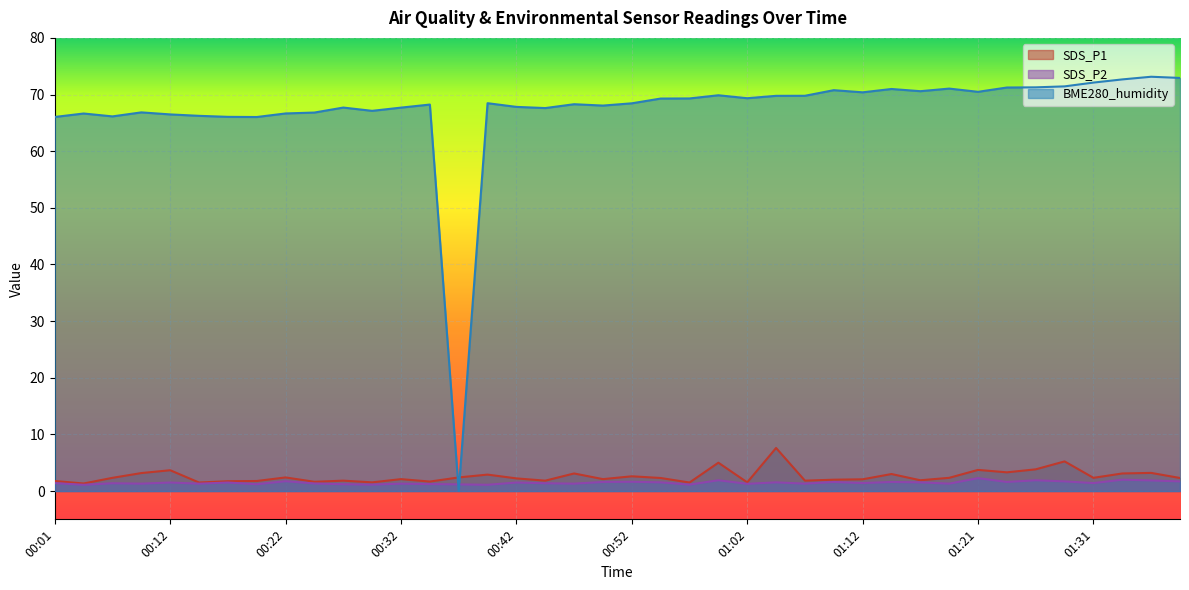

How many values in the BME280_humidity series exceed 68?

24